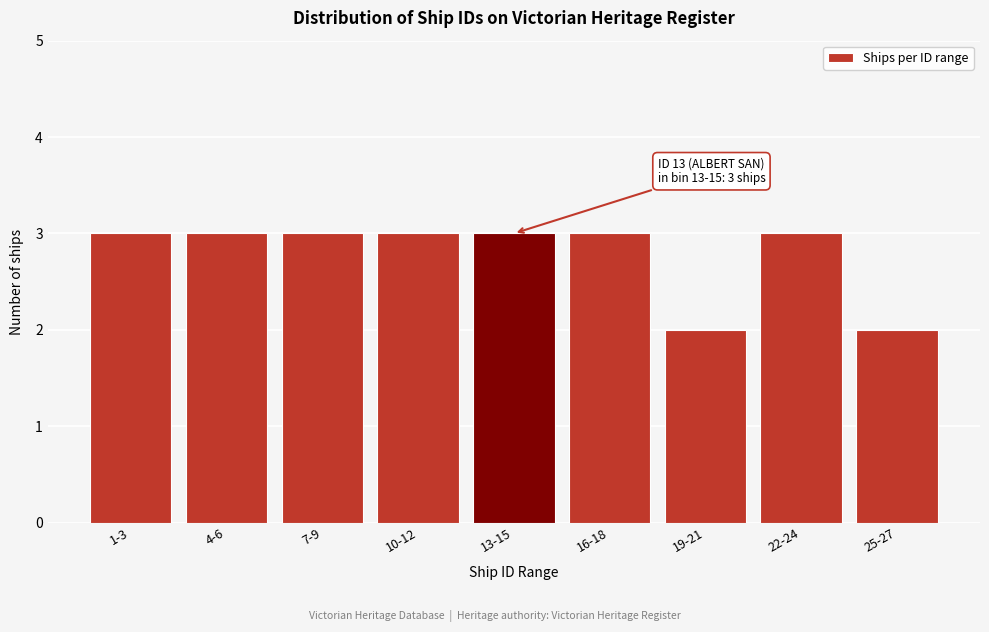

Reading left to right, what are all the values shown in this chart?

1-3=3	4-6=3	7-9=3	10-12=3	13-15=3	16-18=3	19-21=2	22-24=3	25-27=2